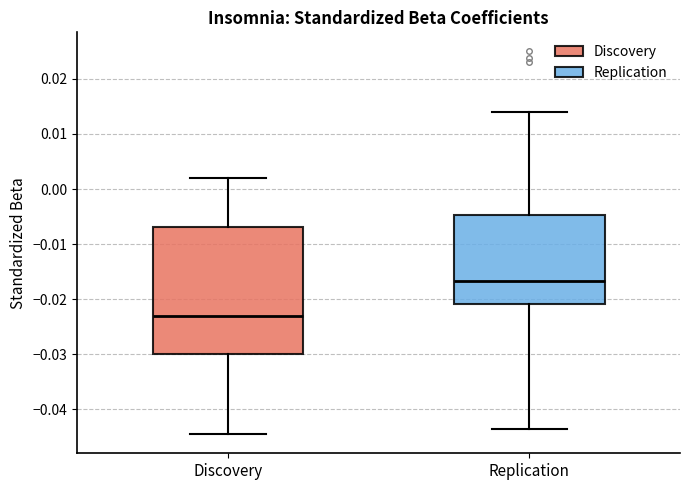

Where is the lower edge of the box for Discovery on the y-axis? The values are not printed on the chart, so give them approximately, as read against the axis.

-0.030